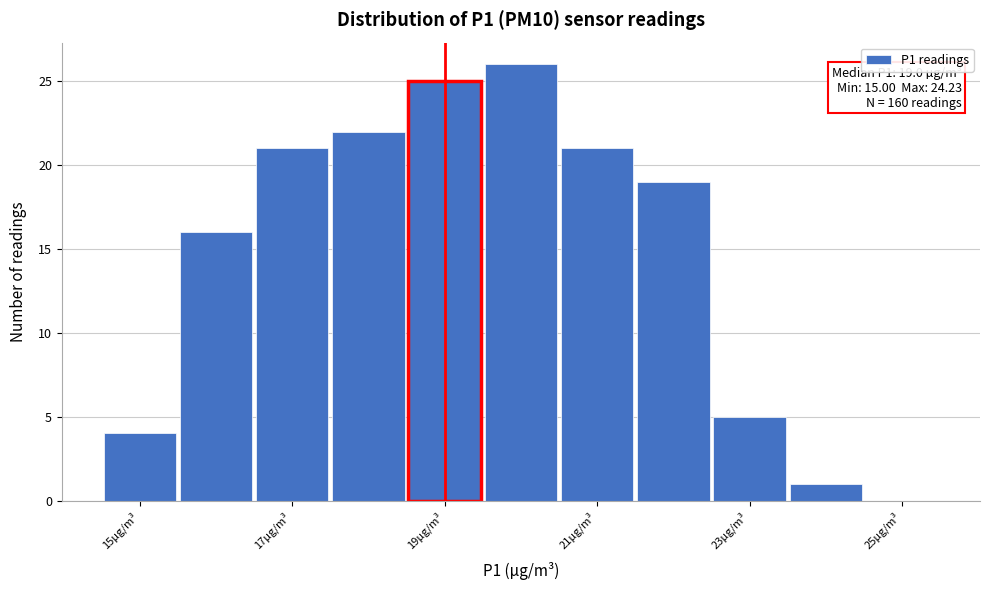

Over which range of the x-axis is the bar tallest?

19.5 to 20.5